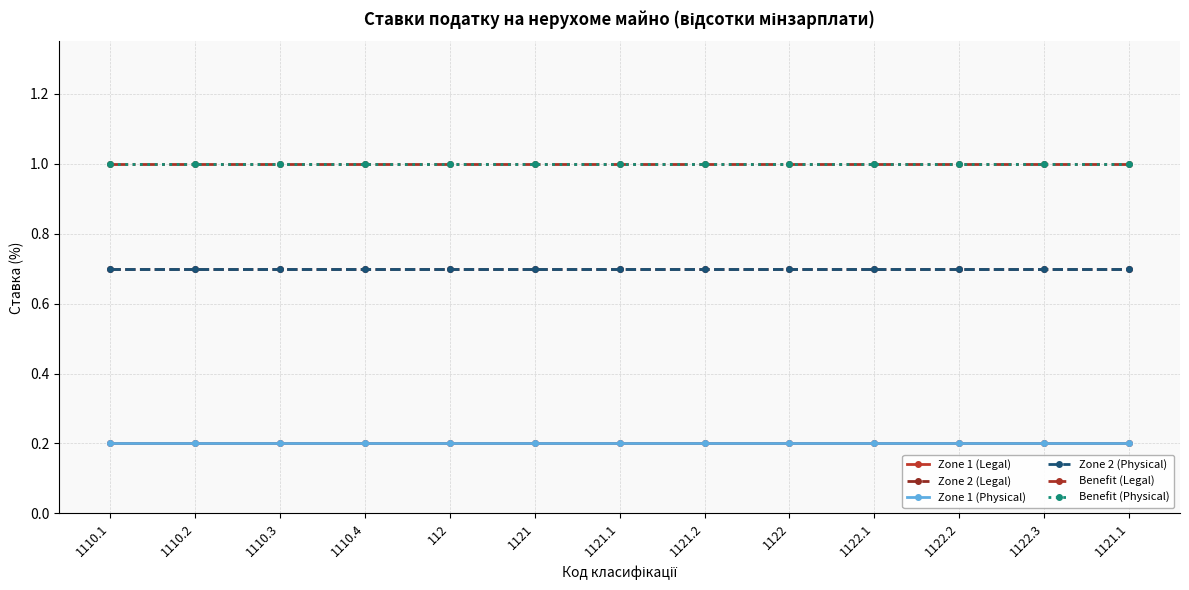

Does the chart have visible grid lines?

Yes